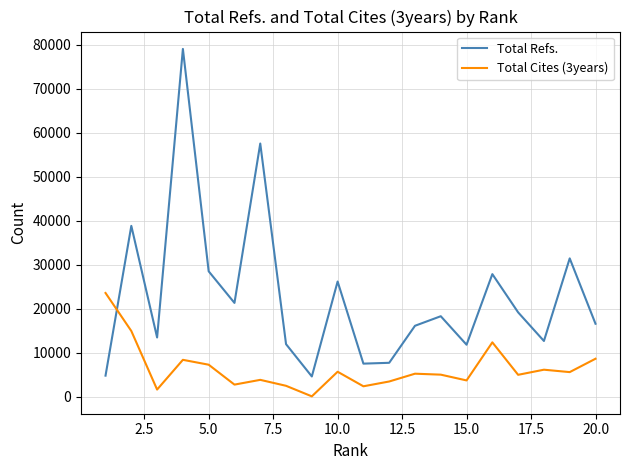

What is the difference between the maximum and minimum values in the Total Refs. series?

74408